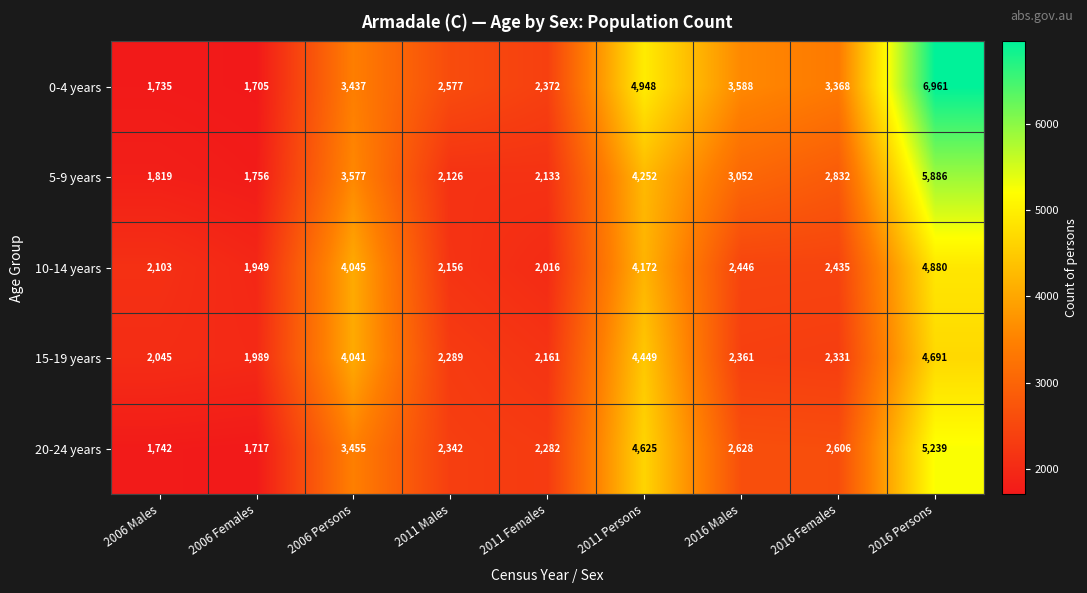

What is the spread (max minus min) of values at 2016 Females?

1037